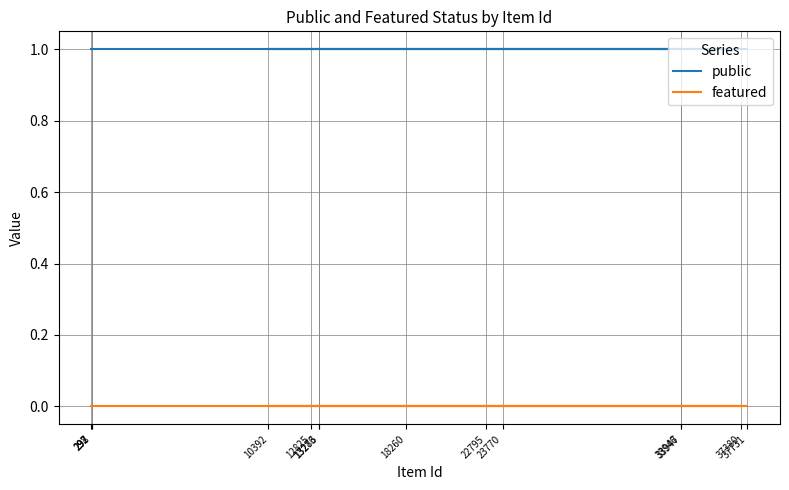

What is the label of the 12th point from the right?

33946